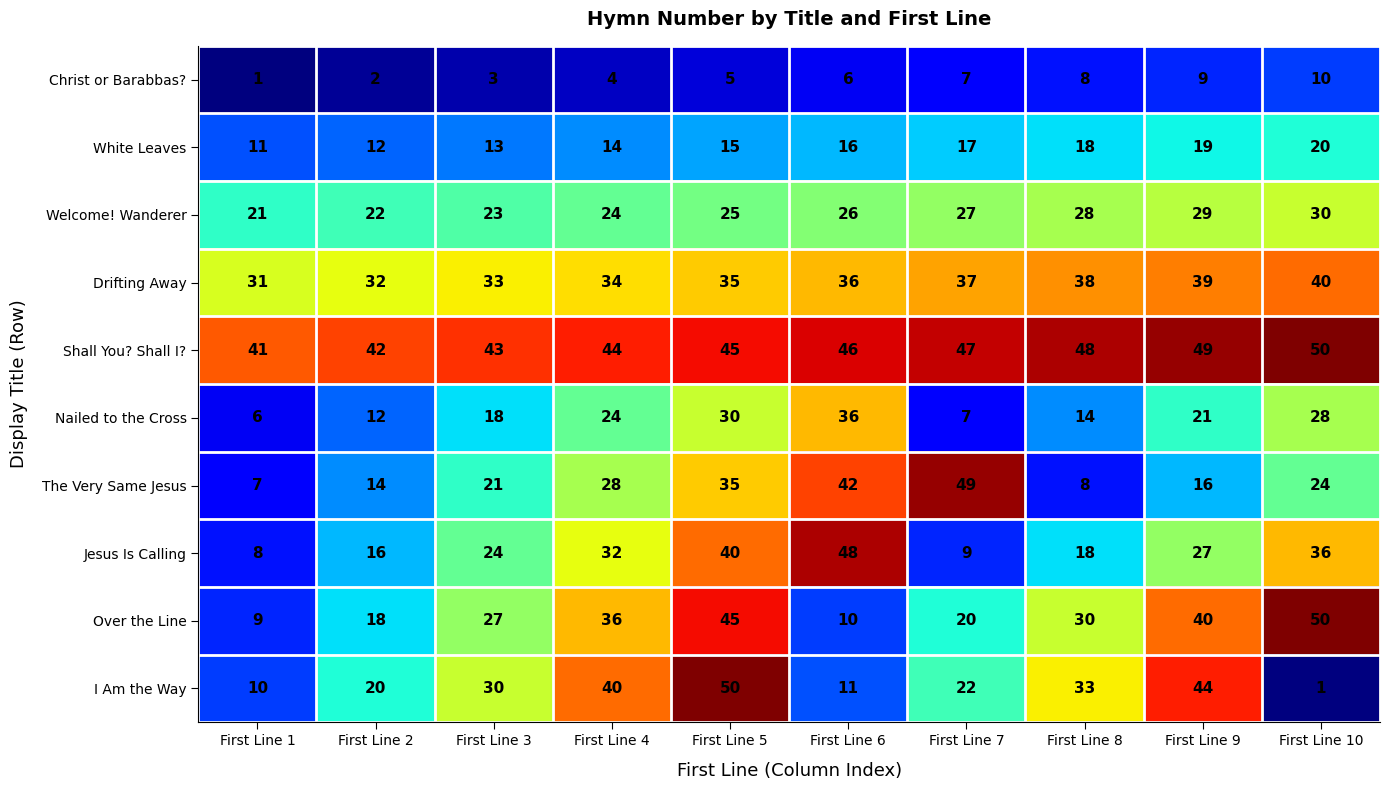

Rank the categories by Jesus Is Calling value from highest to lowest.

First Line 6, First Line 5, First Line 10, First Line 4, First Line 9, First Line 3, First Line 8, First Line 2, First Line 7, First Line 1